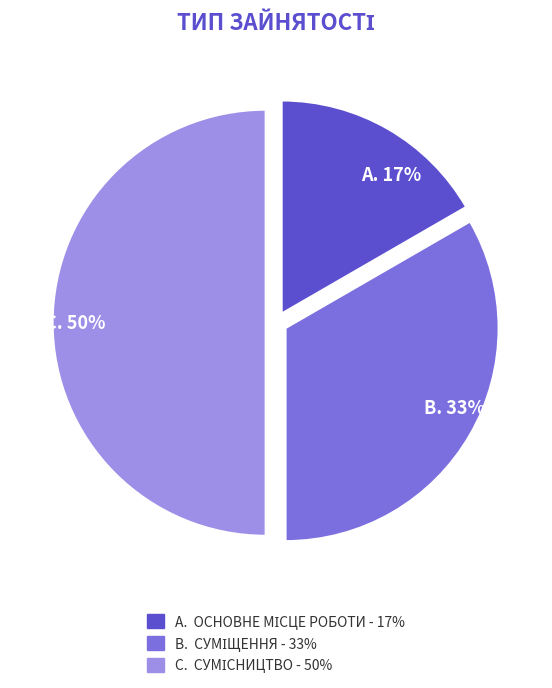

To the nearest percent, what is the average slice percentage?

33%